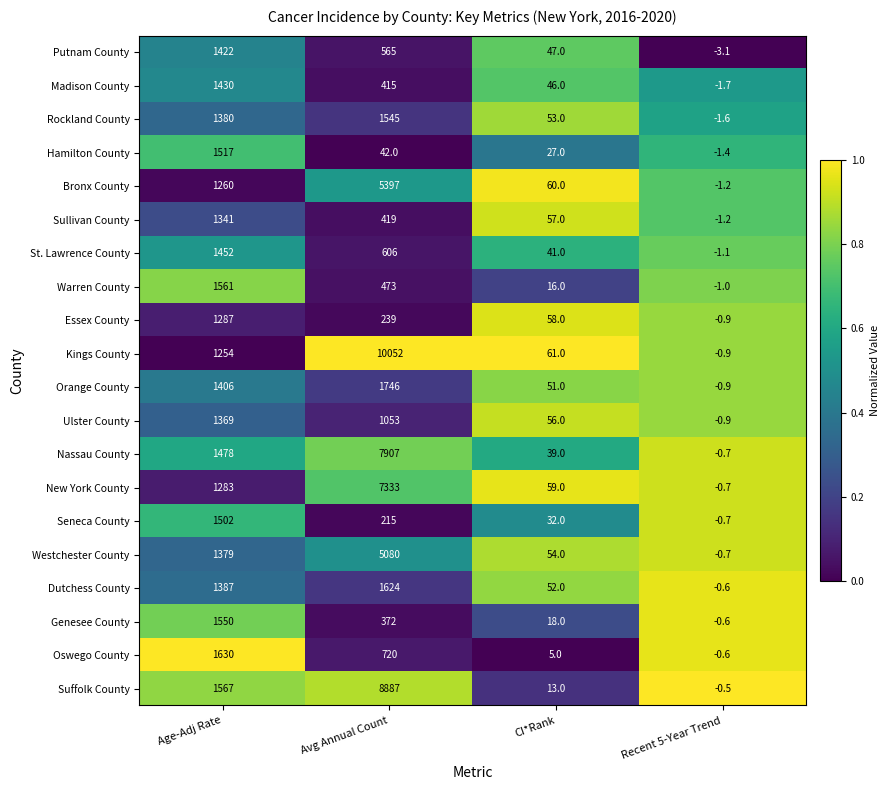

Rank the categories by Dutchess County value from highest to lowest.

Avg Annual Count, Age-Adj Rate, CI*Rank, Recent 5-Year Trend